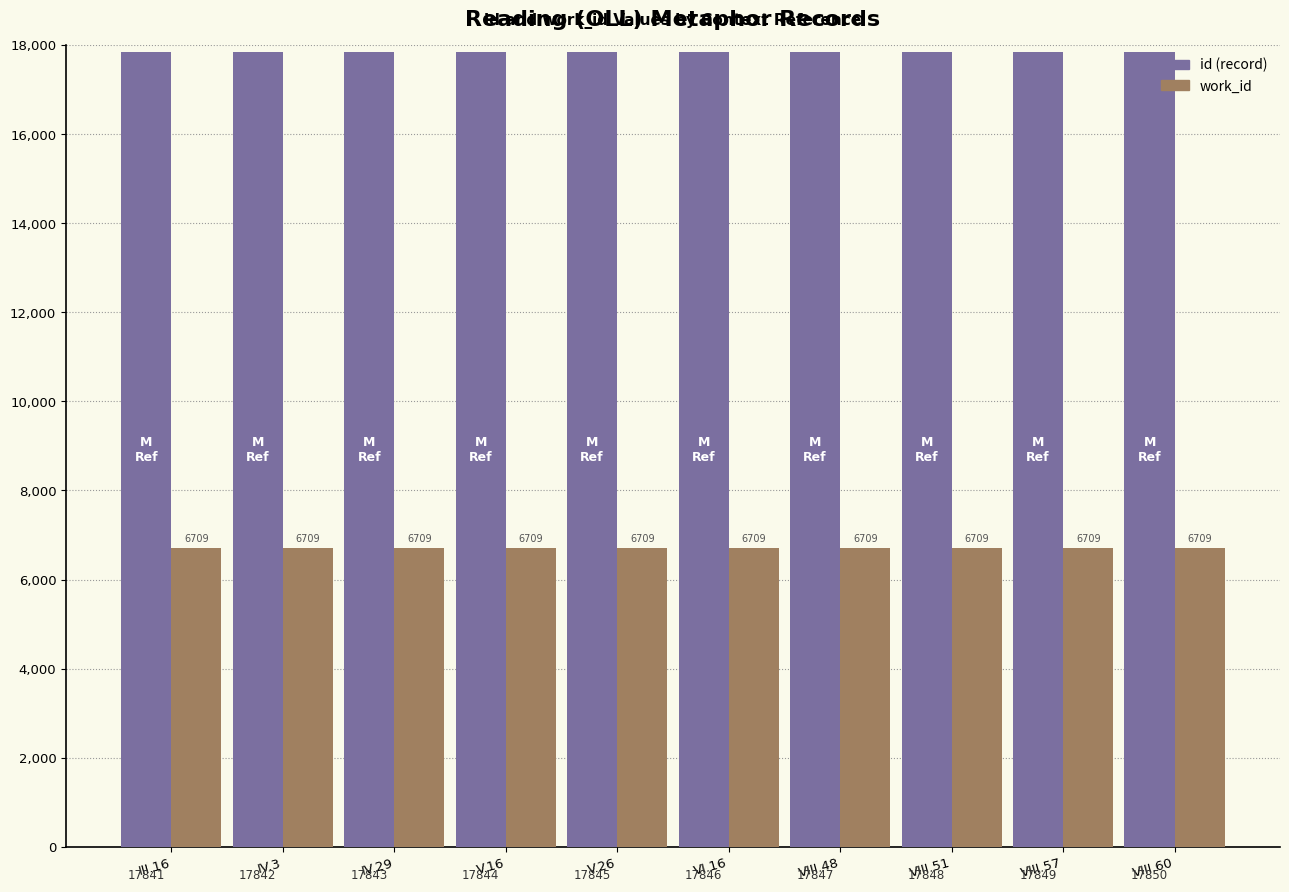

What is the label of the 3rd bar from the left?

IV.29